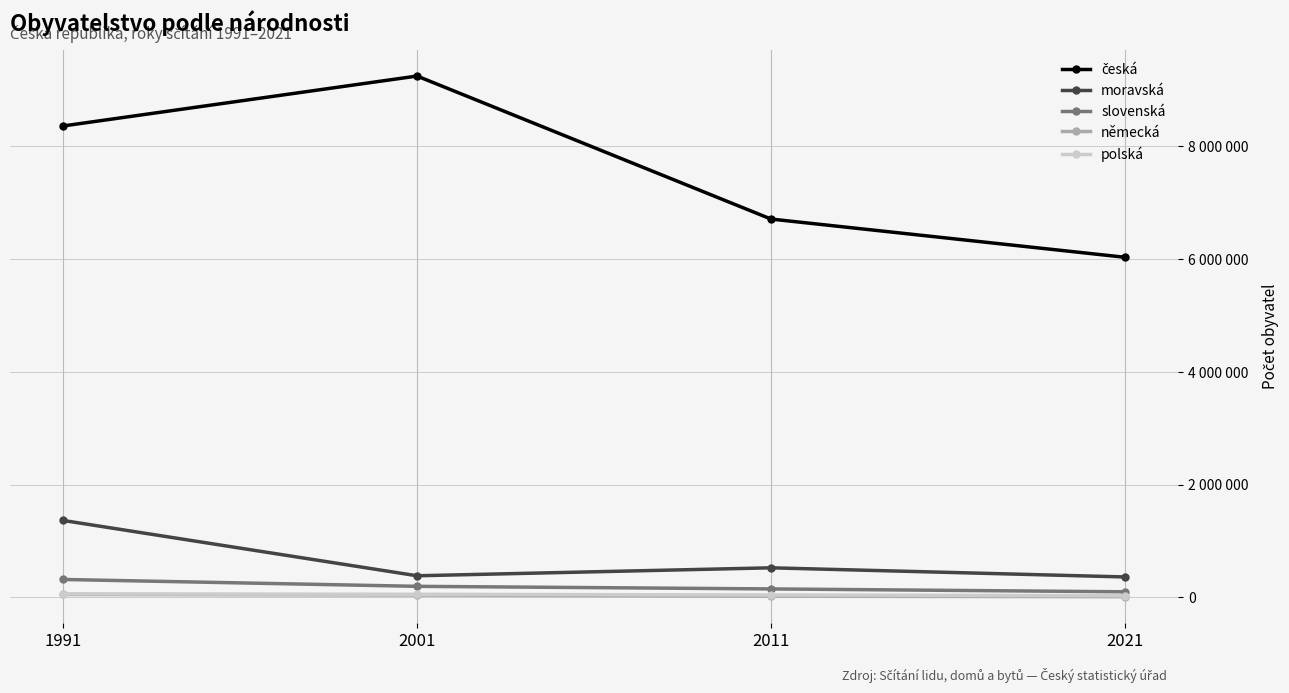

Reading left to right, transcribe all the data shown in this chart.

česká: 8363768	9249777	6711624	6033014
moravská: 1362313	380474	521801	359621
slovenská: 314877	193190	147152	96041
německá: 48556	39106	18658	9128
polská: 59383	51968	39096	26802